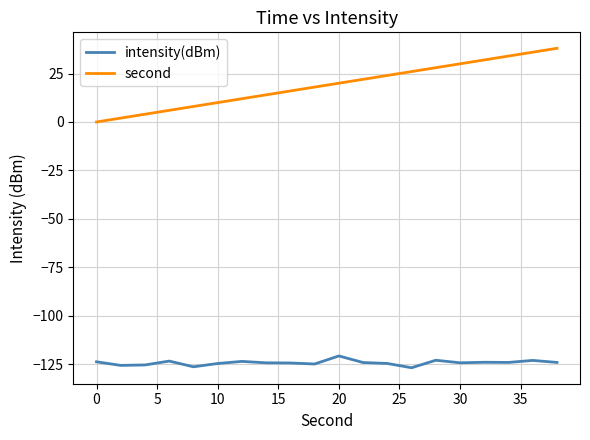

What is the maximum value shown in the chart?

38.0